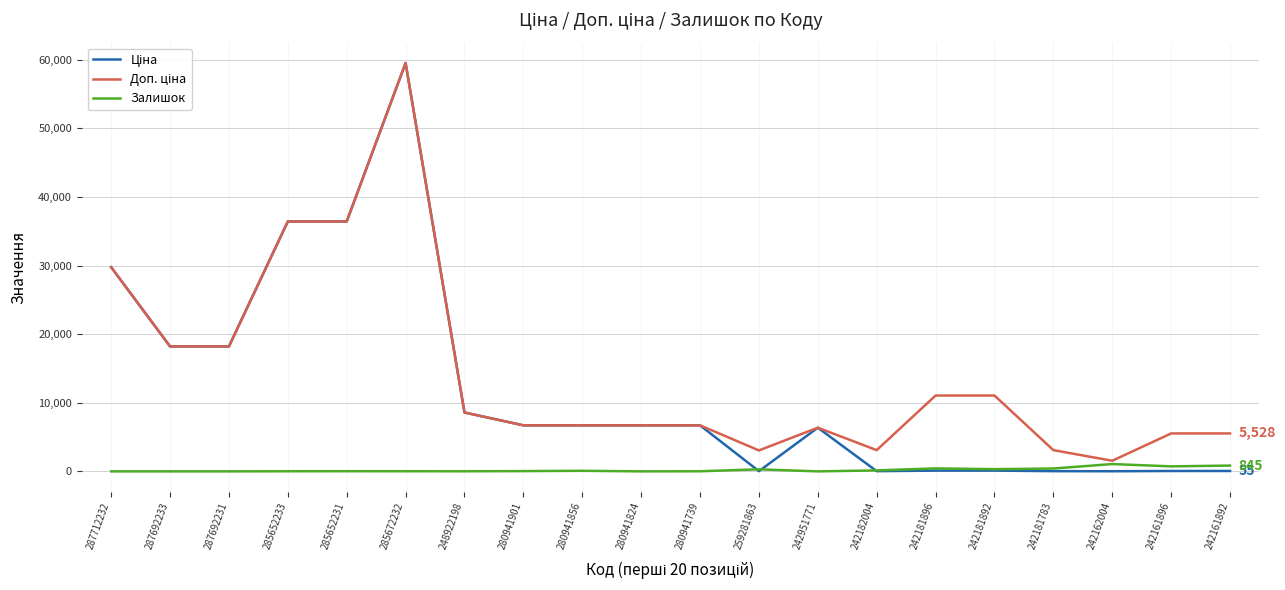

At which category does the chart reach its peak across all series?

285672232